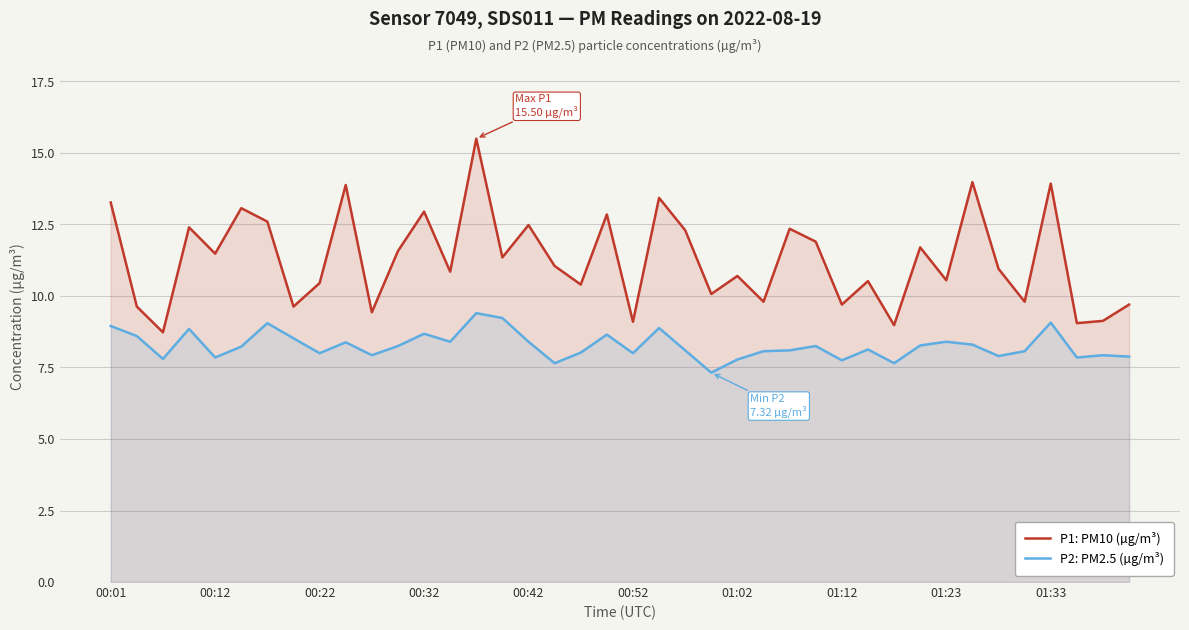

List the series in order of their overall mean, lowest first.

P2: PM2.5 (µg/m³), P1: PM10 (µg/m³)